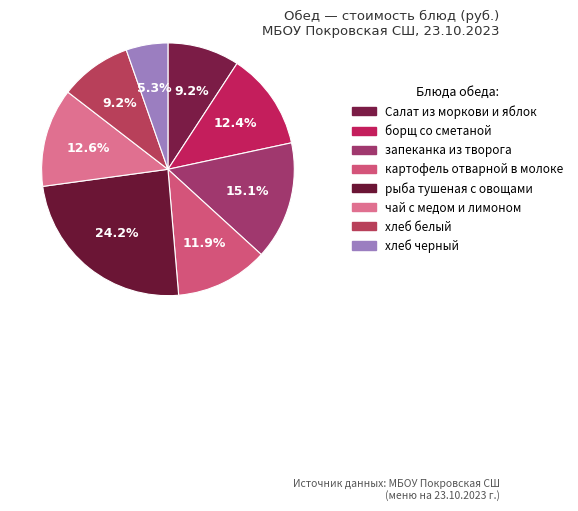

Which category has the biggest portion of the pie?

рыба тушеная с овощами